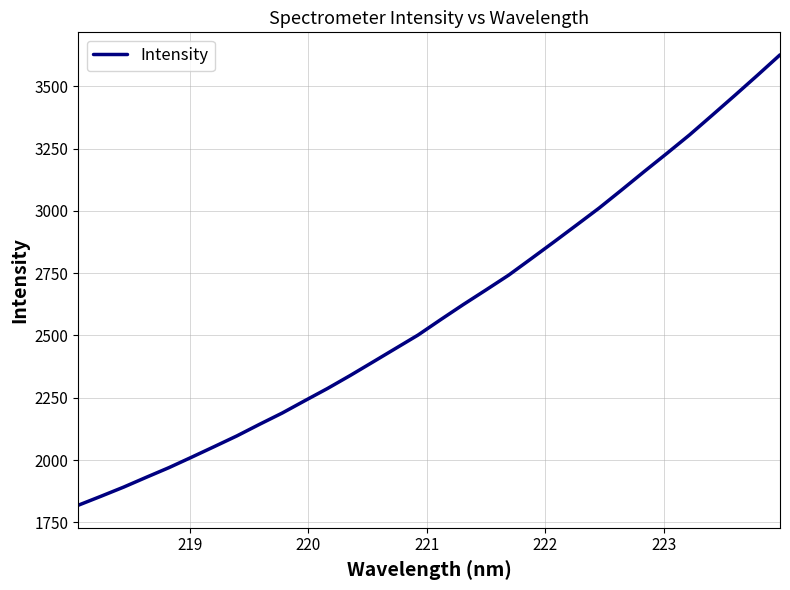

What is the greatest value displayed?

3627.0